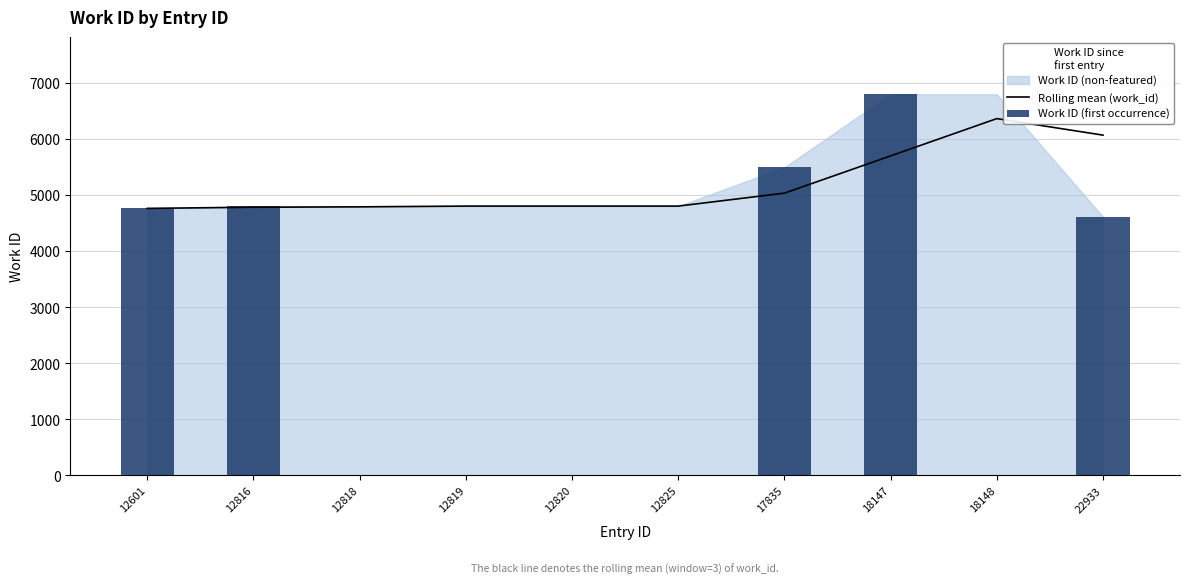

What is the total value across all series at 12816?

9585.5